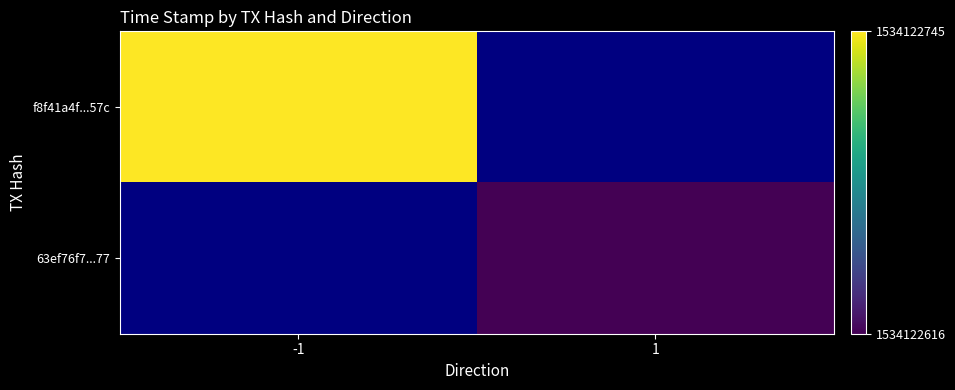

Is the value of f8f41a4f50edb06b675aa8ea41435a51d25d57c at time_stamp greater than the value of 63ef76f7249be31a839660c2093beca88590677 at time_stamp?

Yes